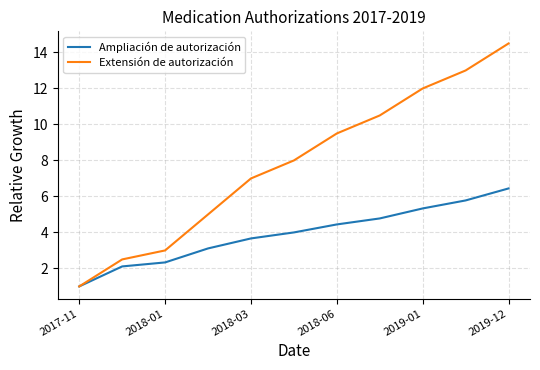

Rank the series by their maximum value, from lowest to highest.

Ampliación de autorización, Extensión de autorización